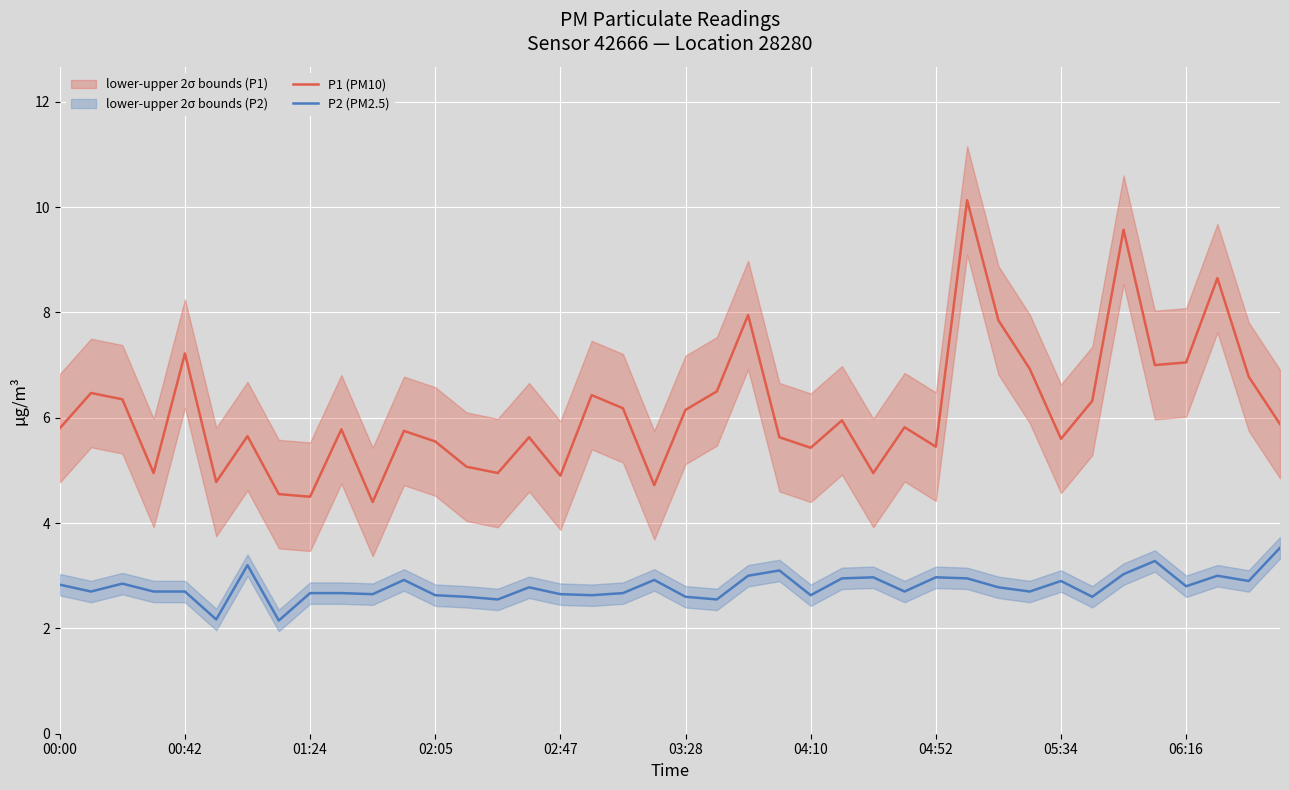

Reading right to left, list all the values displayed in this chart.

P1 (PM10): 5.9	6.8	8.7	7.0	7.0	9.6	6.3	5.6	6.9	7.8	10.1	5.5	5.8	5.0	6.0	5.4	5.6	8.0	6.5	6.2	4.7	6.2	6.4	4.9	5.6	5.0	5.1	5.5	5.8	4.4	5.8	4.5	4.5	5.7	4.8	7.2	5.0	6.3	6.5	5.8
P2 (PM2.5): 3.5	2.9	3.0	2.8	3.3	3.0	2.6	2.9	2.7	2.8	3.0	3.0	2.7	3.0	3.0	2.6	3.1	3.0	2.5	2.6	2.9	2.7	2.6	2.6	2.8	2.5	2.6	2.6	2.9	2.6	2.7	2.7	2.1	3.2	2.2	2.7	2.7	2.9	2.7	2.8